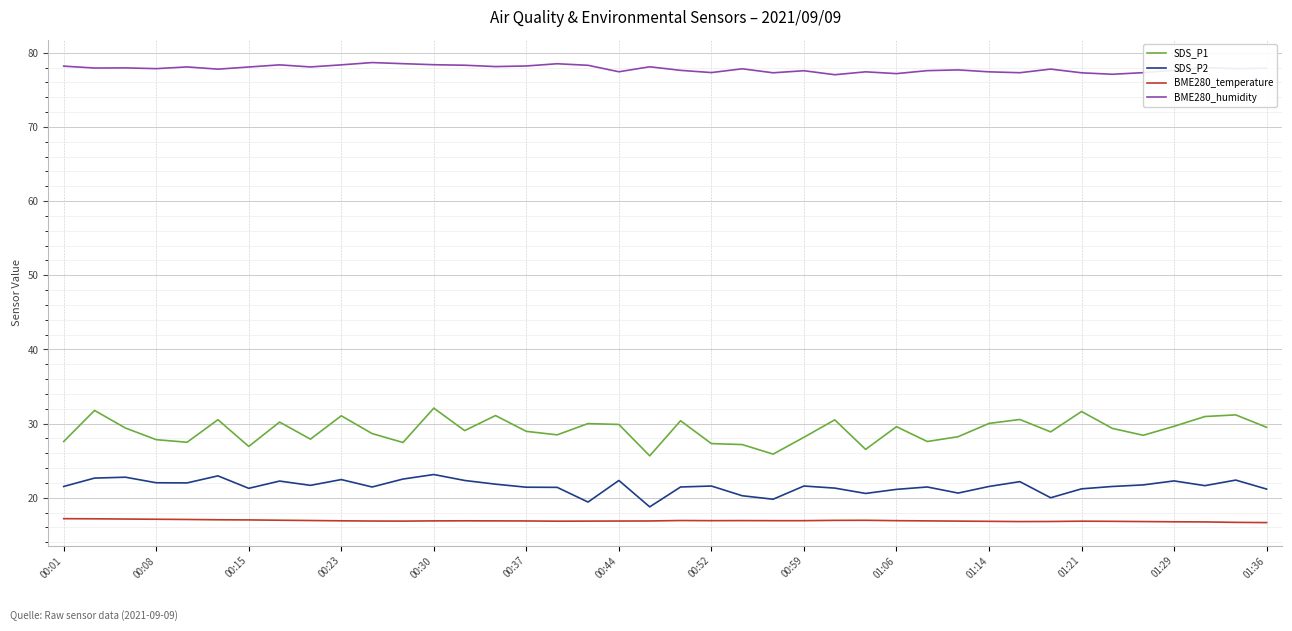

True or false: BME280_temperature and SDS_P1 intersect in this chart.

False